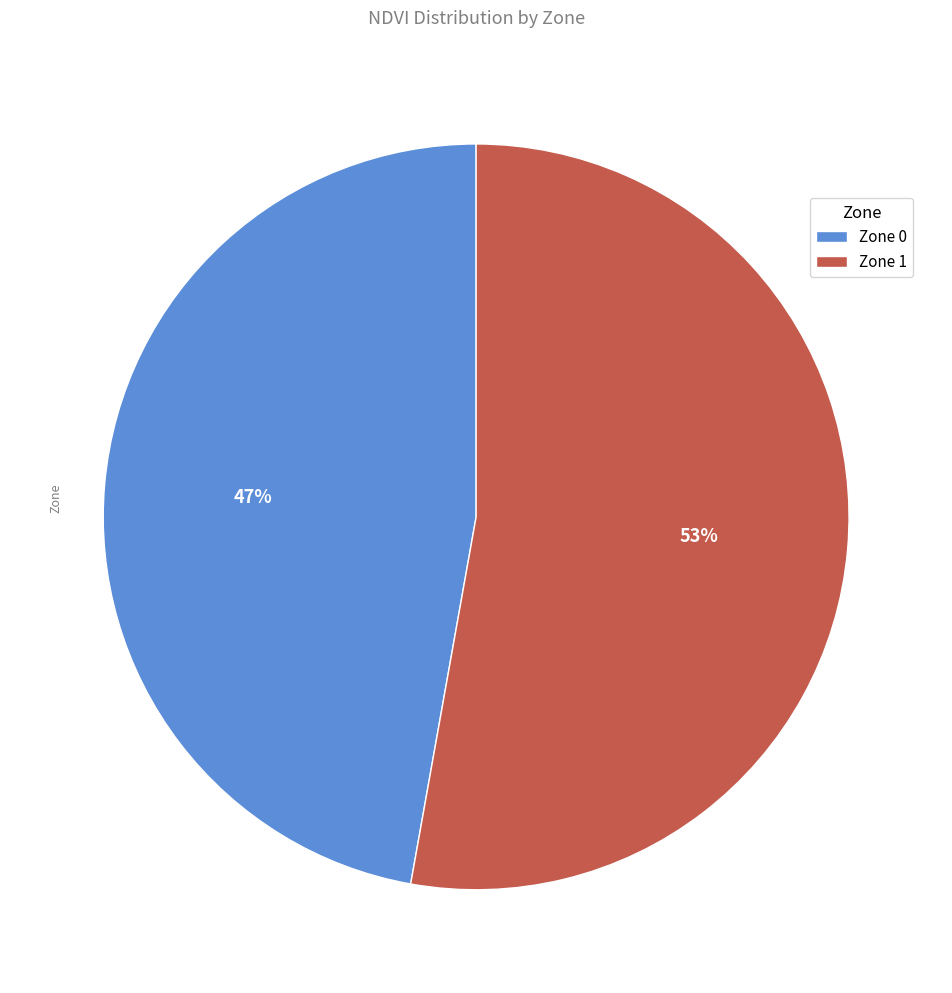

Which category has the biggest portion of the pie?

Zone 1